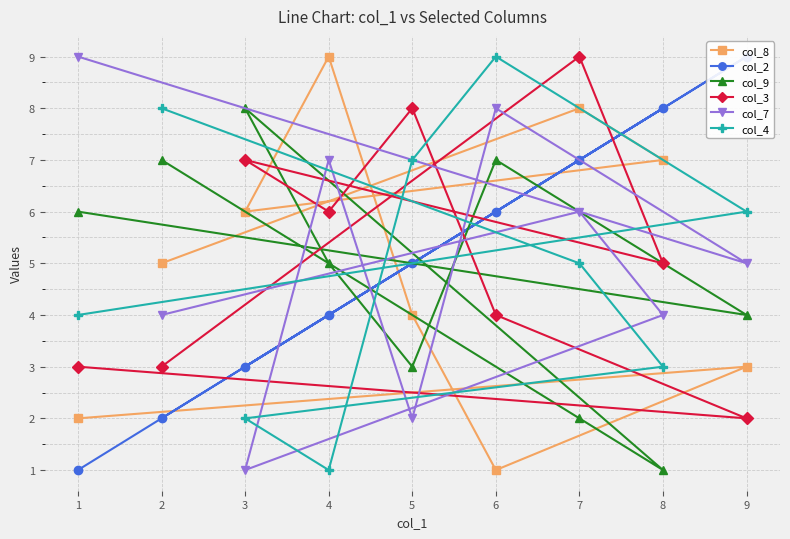

Does the chart have visible grid lines?

Yes